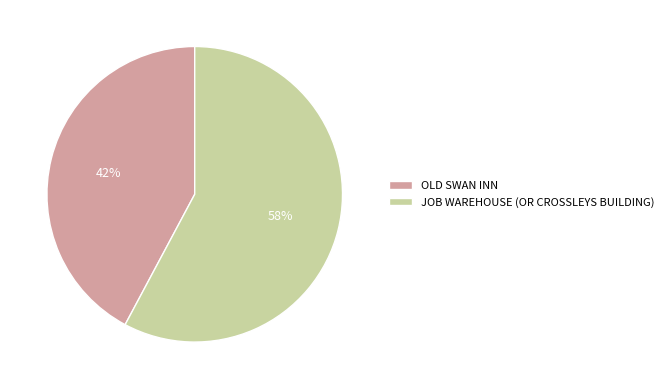

Do OLD SWAN INN and JOB WAREHOUSE (OR CROSSLEYS BUILDING) together represent more than half of the pie?

Yes